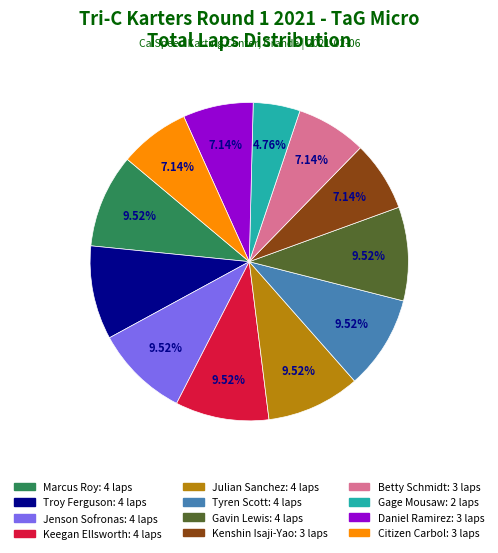

How many segments does this pie chart have?

12